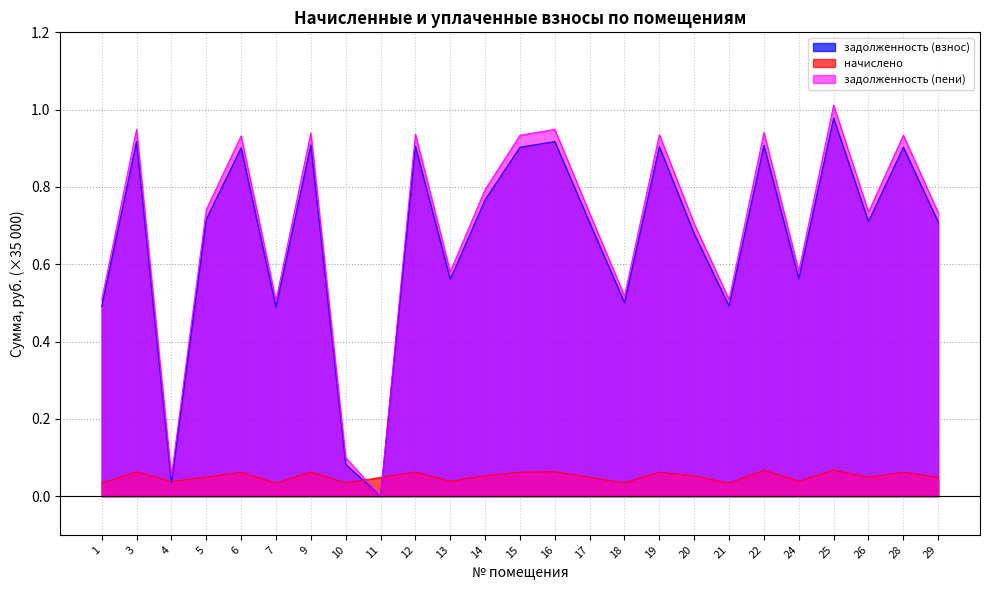

How many series are shown in this chart?

3